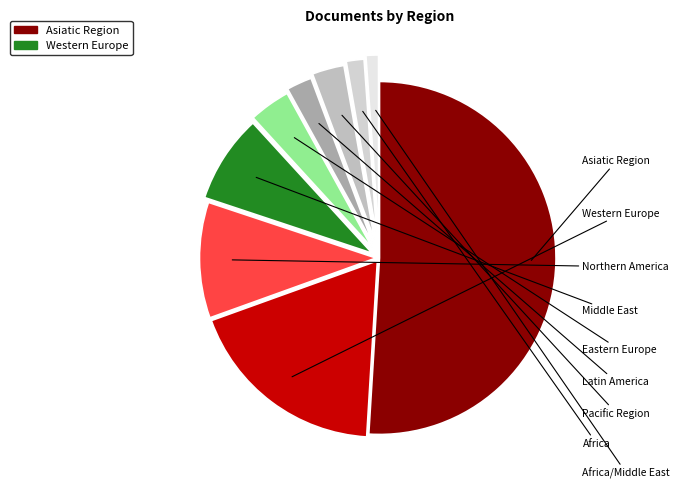

Between Western Europe and Northern America, which is larger?

Northern America